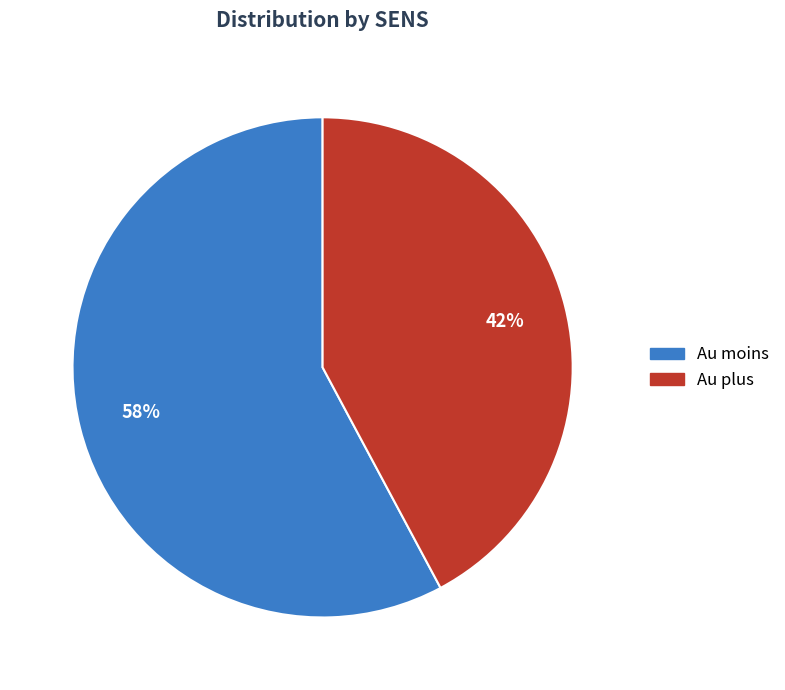

Is it true that Au moins is 58% of the pie?

True